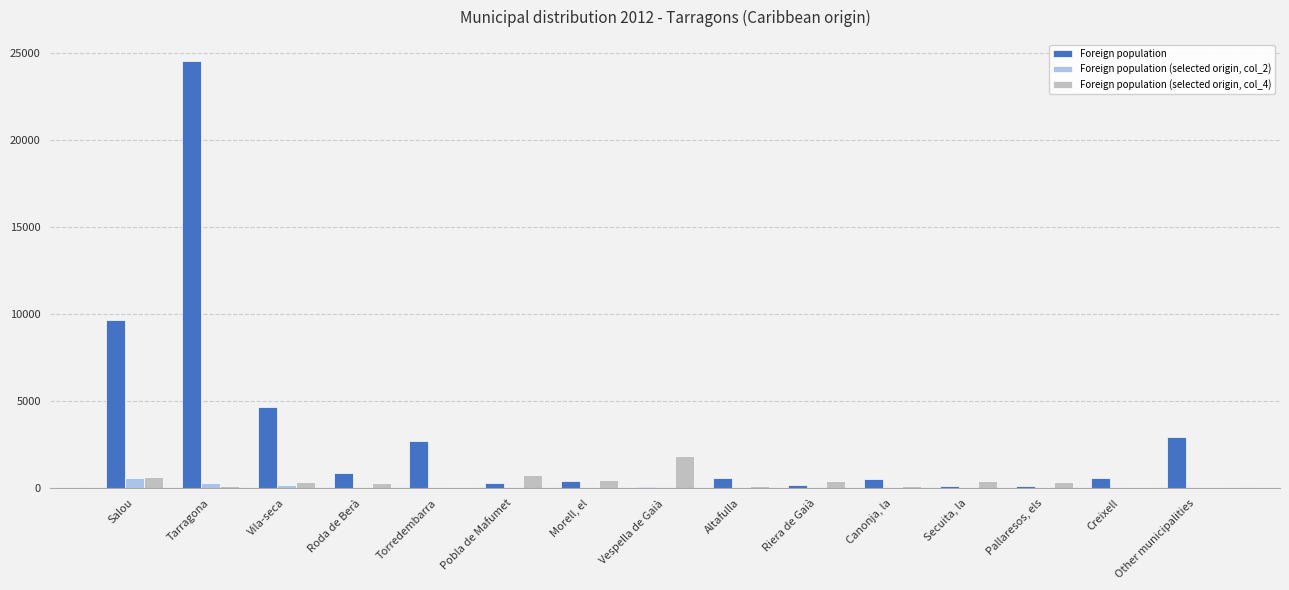

What is the approximate value of Foreign population at Pallaresos, els?

110